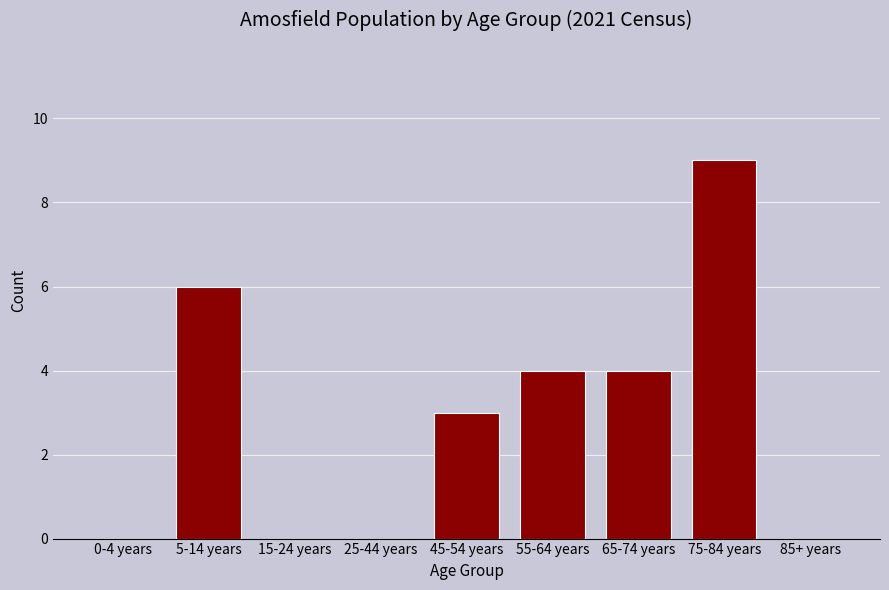

Reading left to right, extract all data points from this chart.

0-4 years=0	5-14 years=6	15-24 years=0	25-44 years=0	45-54 years=3	55-64 years=4	65-74 years=4	75-84 years=9	85+ years=0